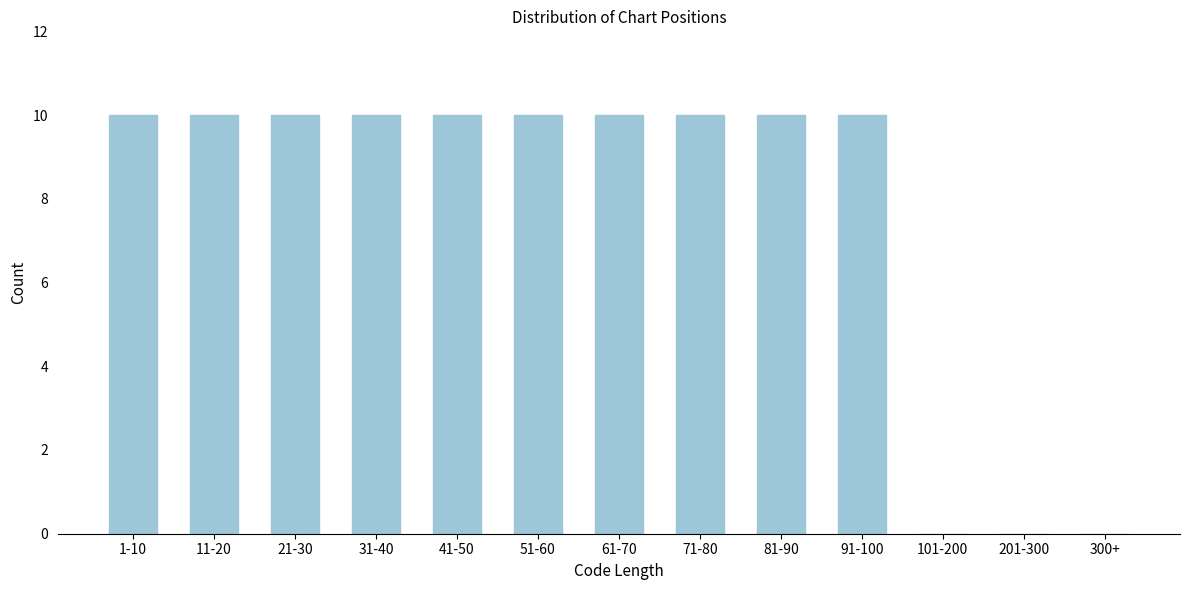

Reading right to left, extract all data points from this chart.

300+=0	201-300=0	101-200=0	91-100=10	81-90=10	71-80=10	61-70=10	51-60=10	41-50=10	31-40=10	21-30=10	11-20=10	1-10=10